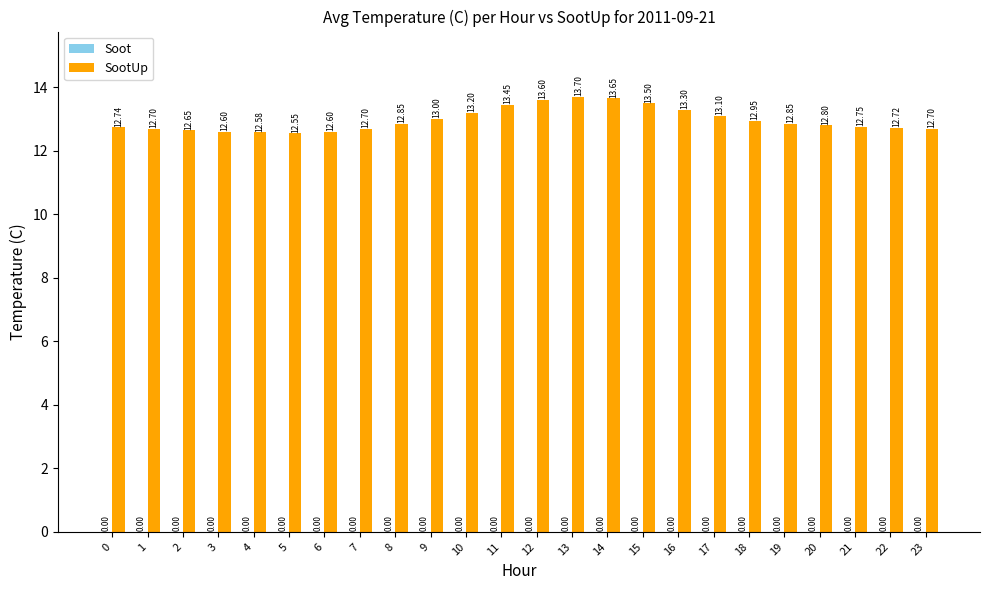

What is the ratio of the value at 17 to the value at 21?

1.0